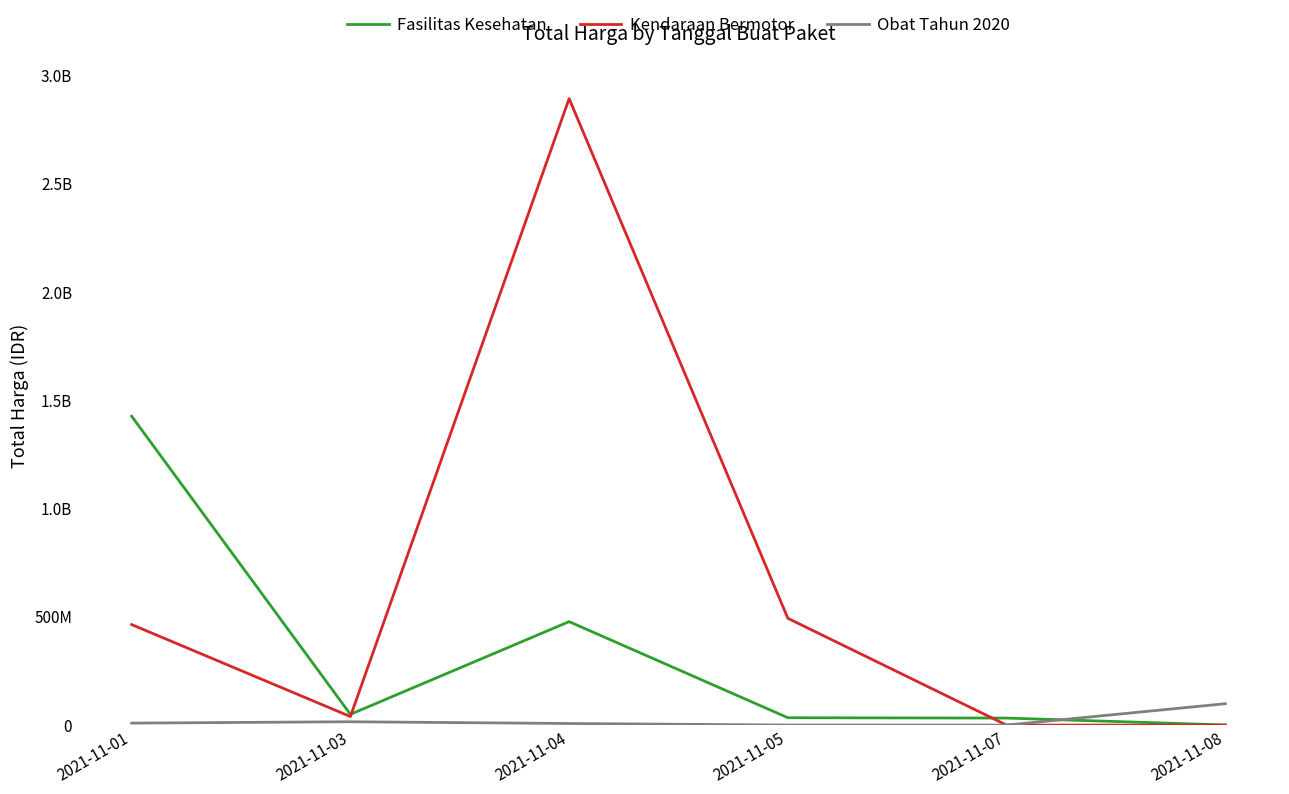

What are all the series names shown in the legend?

Fasilitas Kesehatan, Kendaraan Bermotor, Obat Tahun 2020